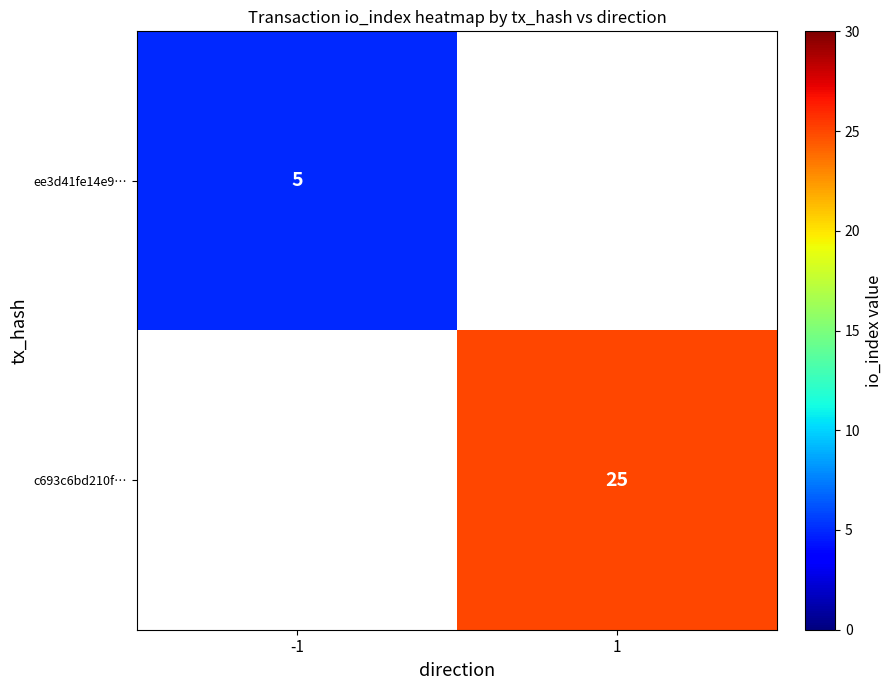

The value of c693c6bd210f… at 1 is 6. True or false?

False